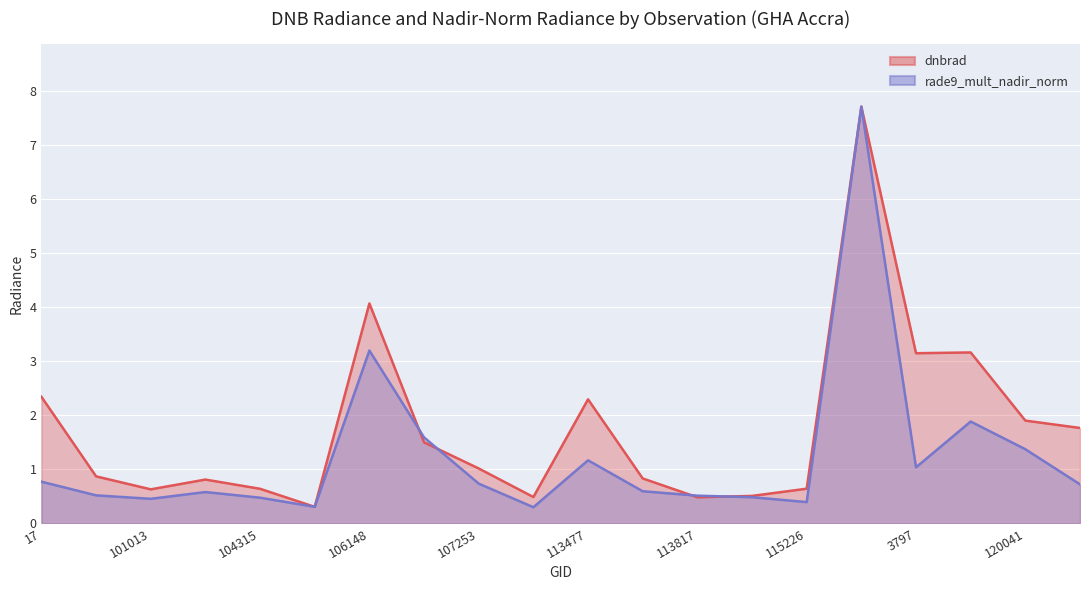

What is the difference between the rade9_mult_nadir_norm values at 3797 and 104315?

0.6